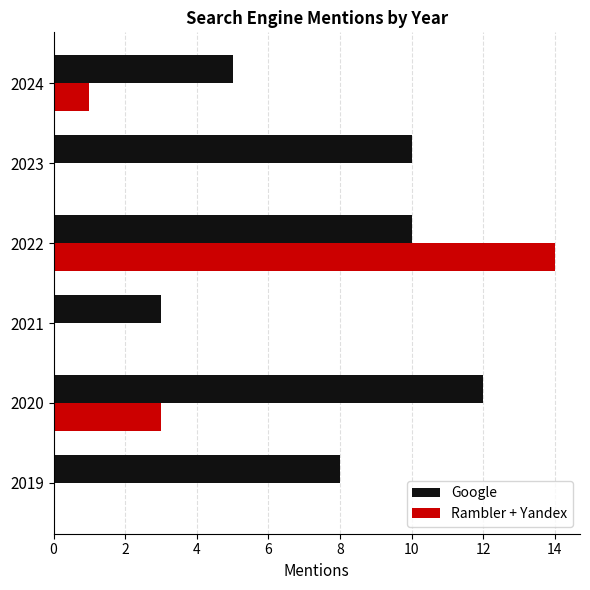

What are all the series names shown in the legend?

Google, Rambler + Yandex